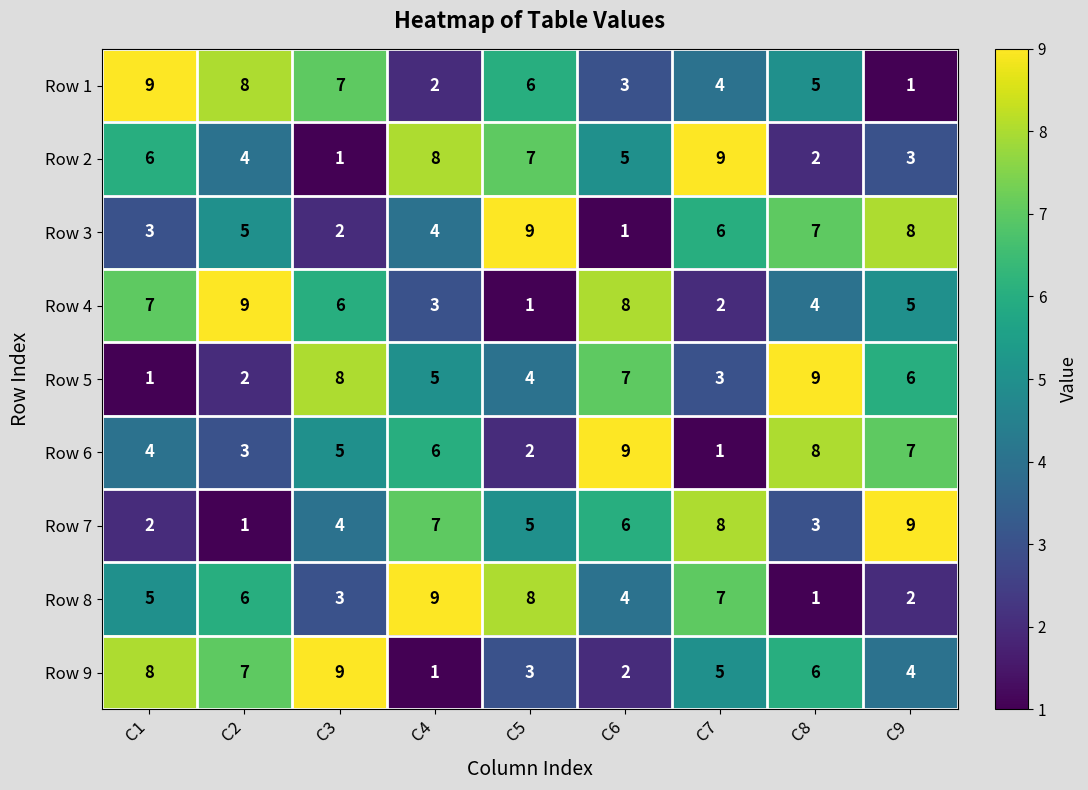

At C8, list the series in order from smallest to largest.

Row 8, Row 2, Row 7, Row 4, Row 1, Row 9, Row 3, Row 6, Row 5